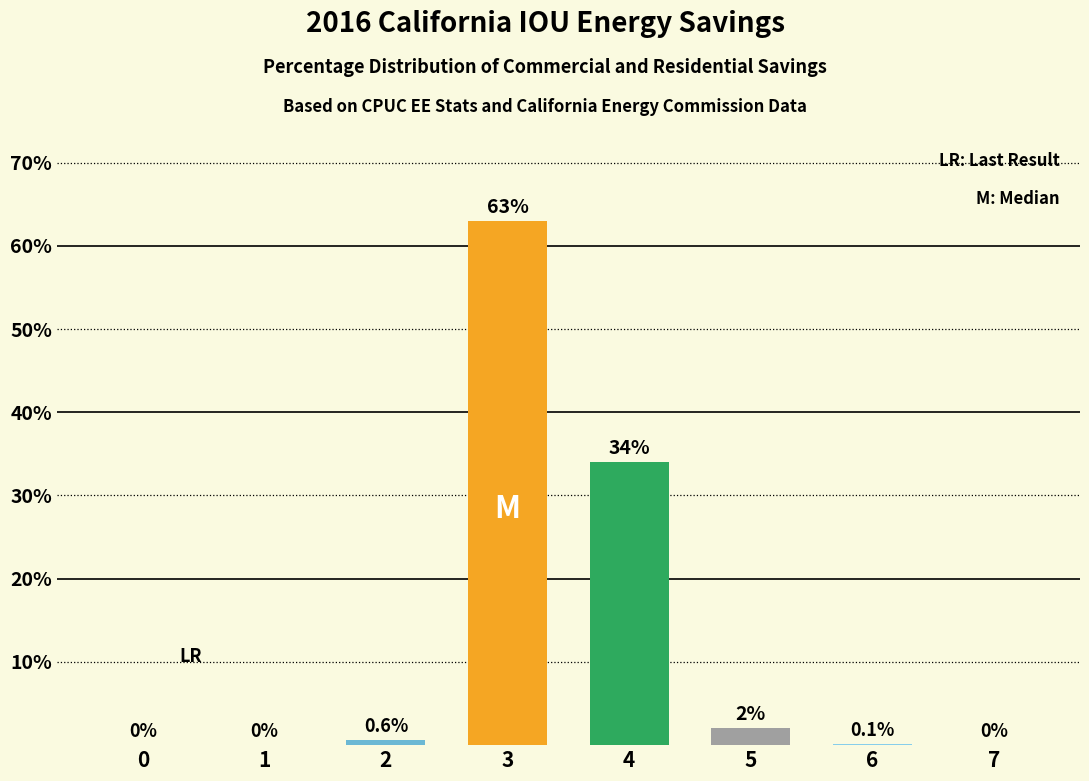

Reading left to right, transcribe all the data shown in this chart.

0=0.0	1=0.0	2=0.6	3=63.0	4=34.0	5=2.0	6=0.1	7=0.0